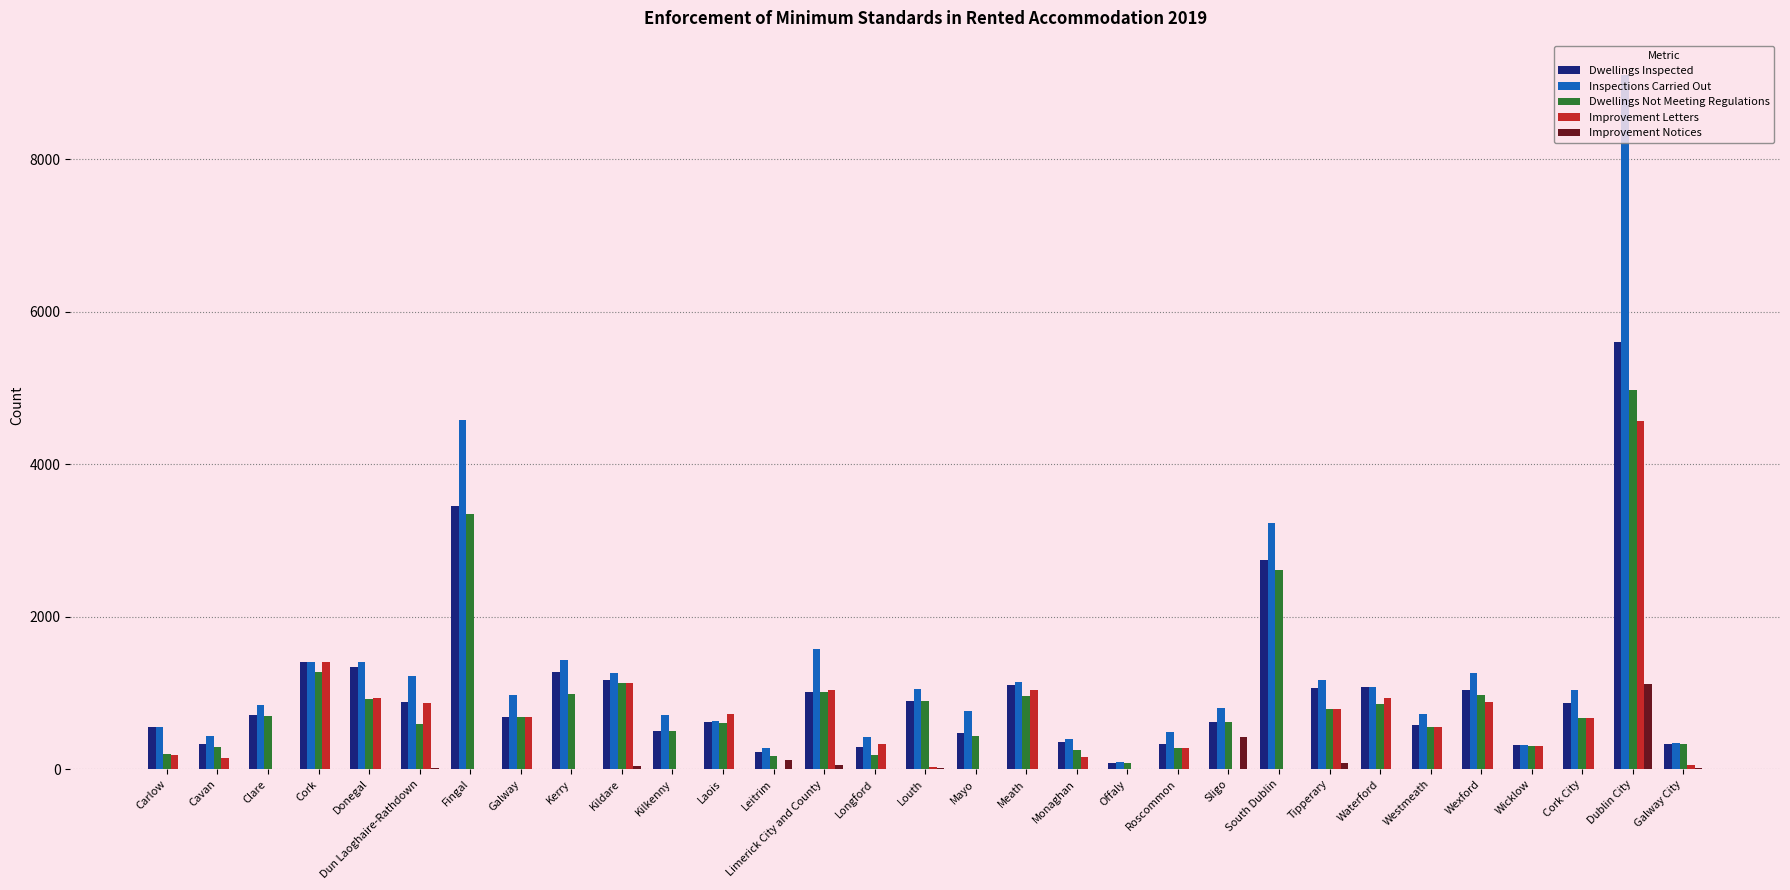

What is the average value of the Inspections Carried Out series?

1314